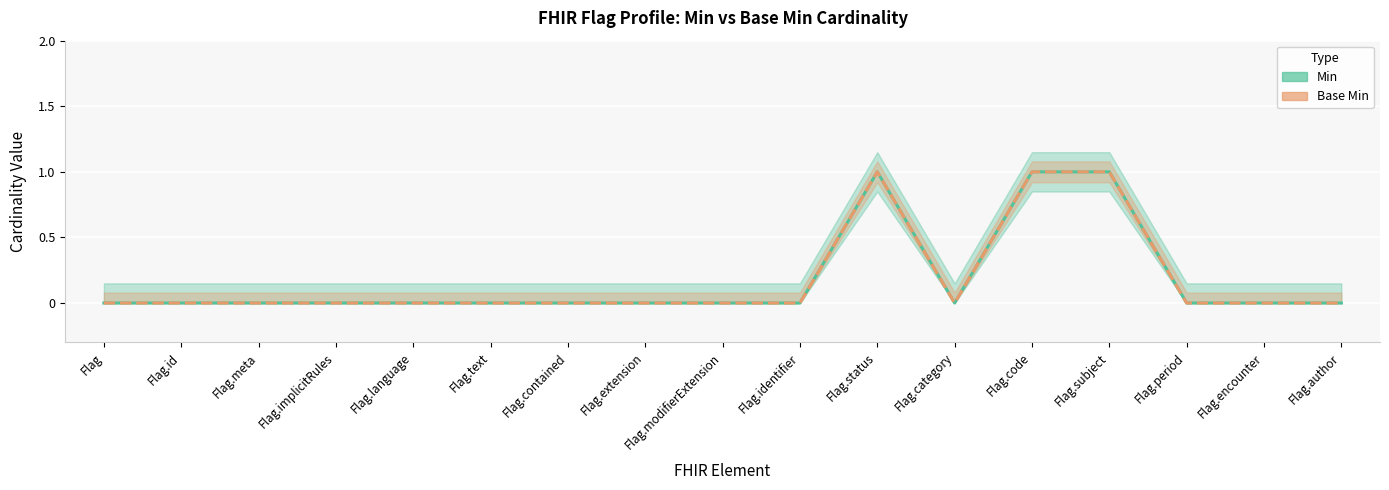

Which series changed the most between Flag.language and Flag.contained?

Min